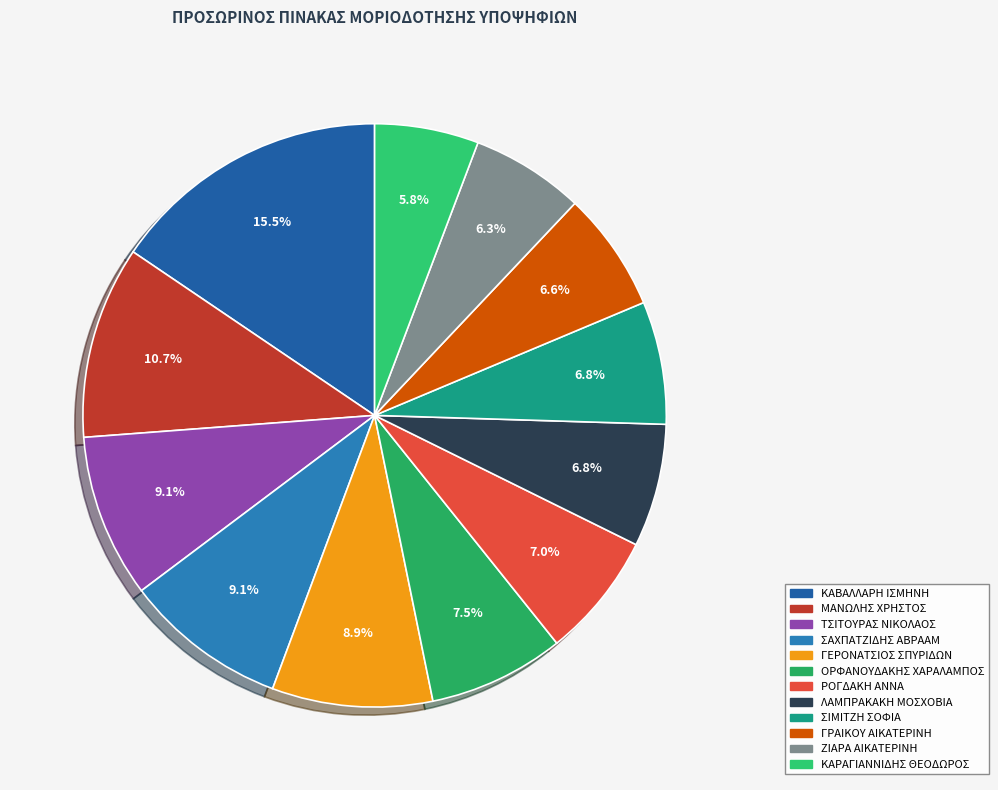

Which category has the smallest portion of the pie?

ΚΑΡΑΓΙΑΝΝΙΔΗΣ ΘΕΟΔΩΡΟΣ